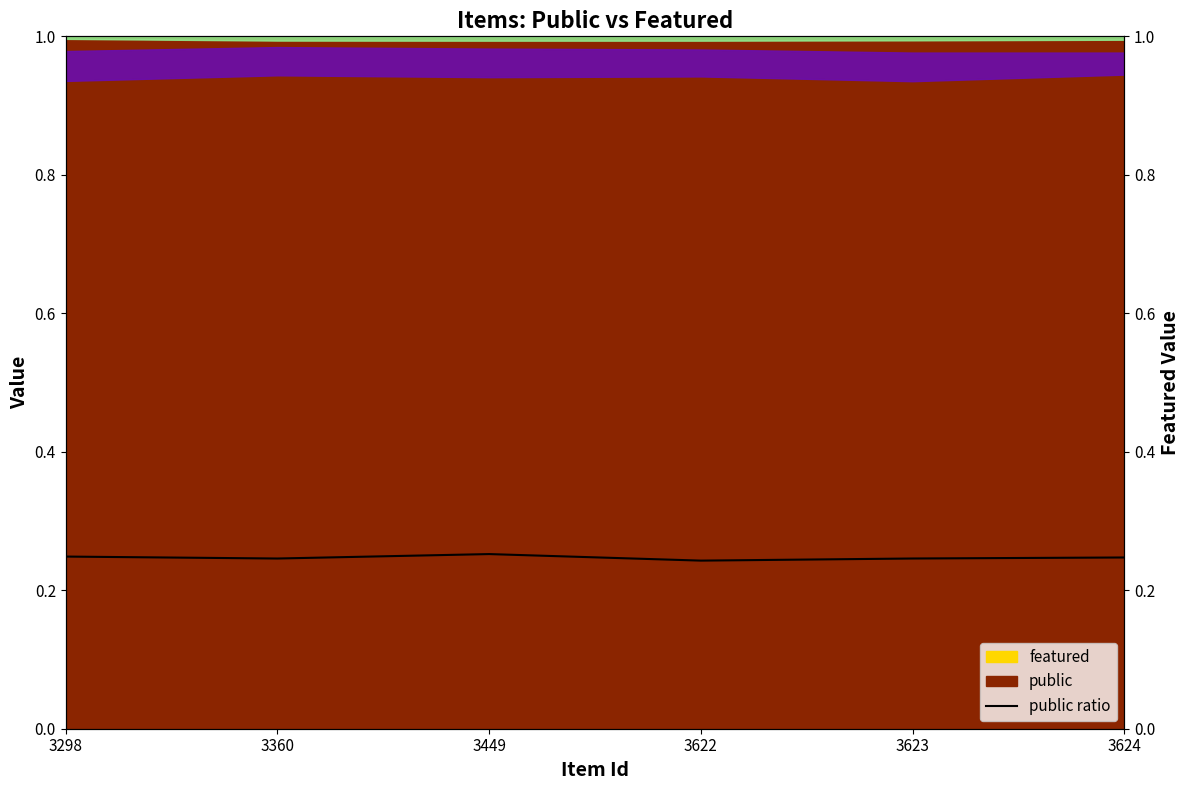

Count the values in the range 0 to 1.

6